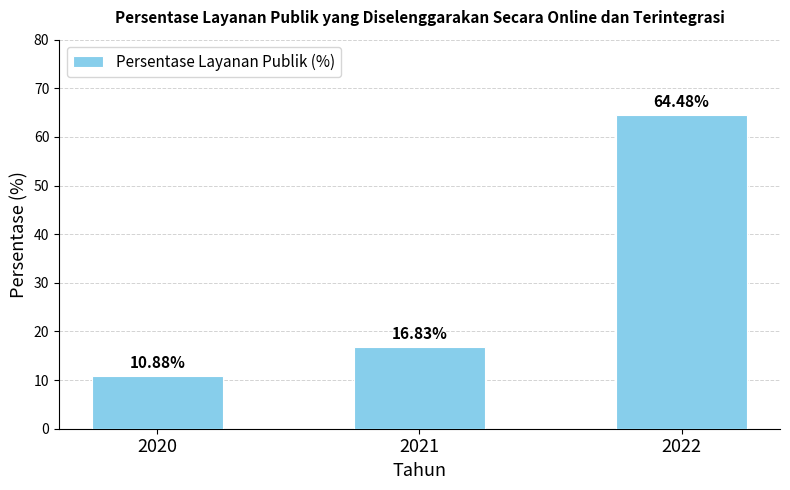

Which category has the highest value across all series?

2022